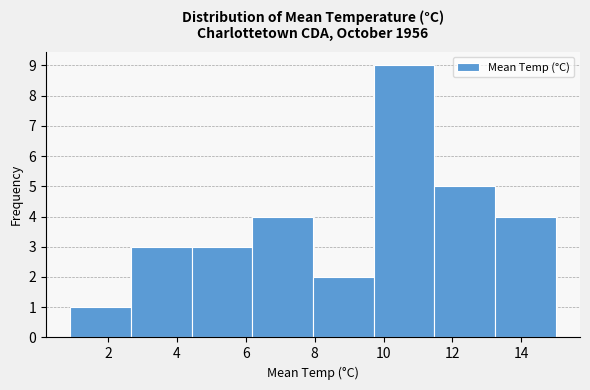

What is the height of the bar covering 11.4 to 13.2 on the x-axis? Neither the bar edges nor the heights are printed on the chart, so give them approximately, as read against the axes.

5